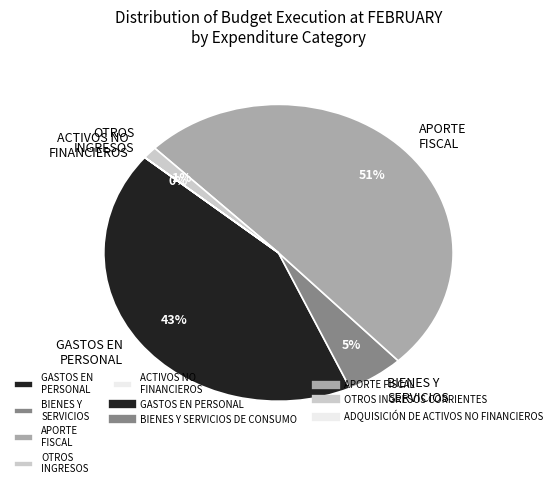

Which category accounts for the majority?

APORTE FISCAL